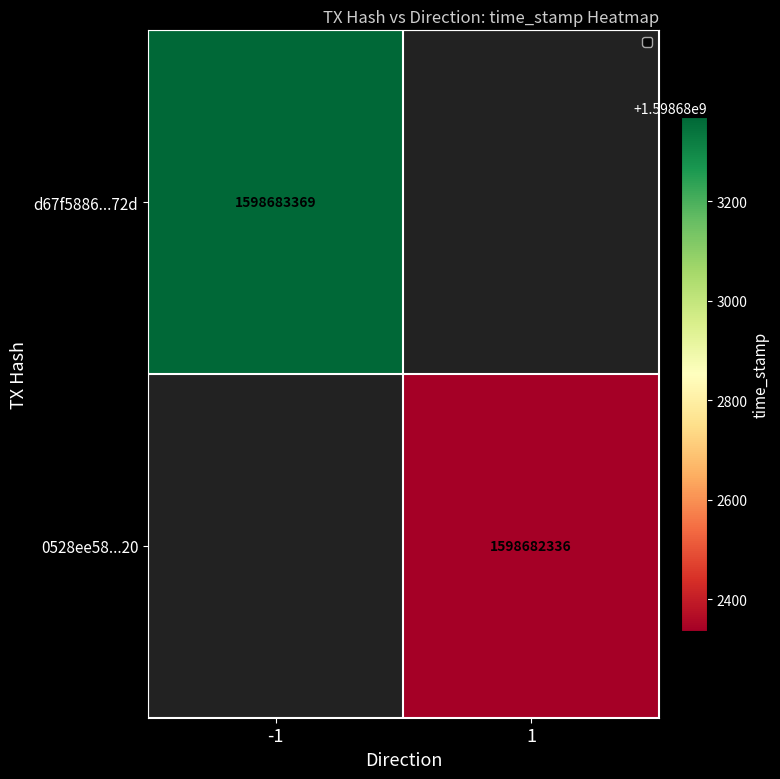

Is the value of d67f5886765a794d22ffe62c46aa231dbddd72d at direction greater than the value of 0528ee5851a31db0d21abaaf152ed26865c1a20 at direction?

No